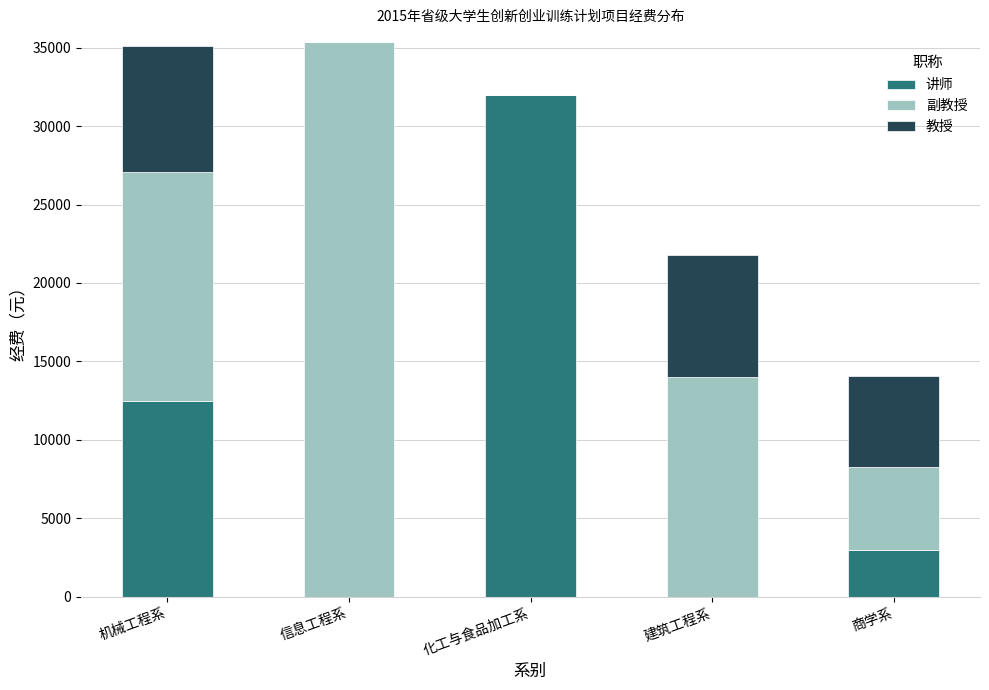

Reading right to left, what are the values for 讲师?

商学系=3000	建筑工程系=0	化工与食品加工系=32000	信息工程系=0	机械工程系=12500